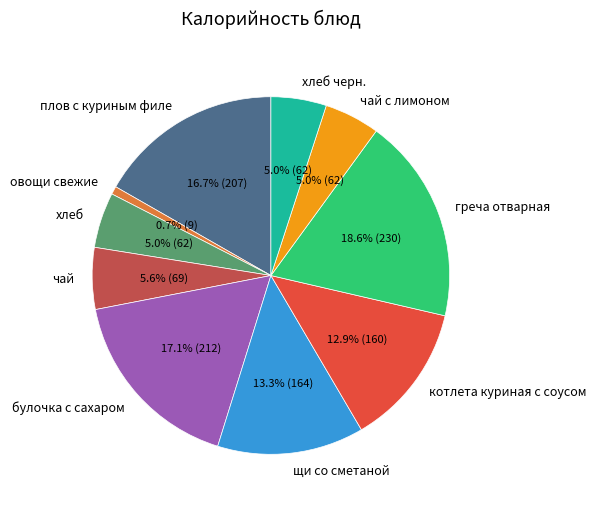

True or false: булочка с сахаром accounts for 17% of the total.

True